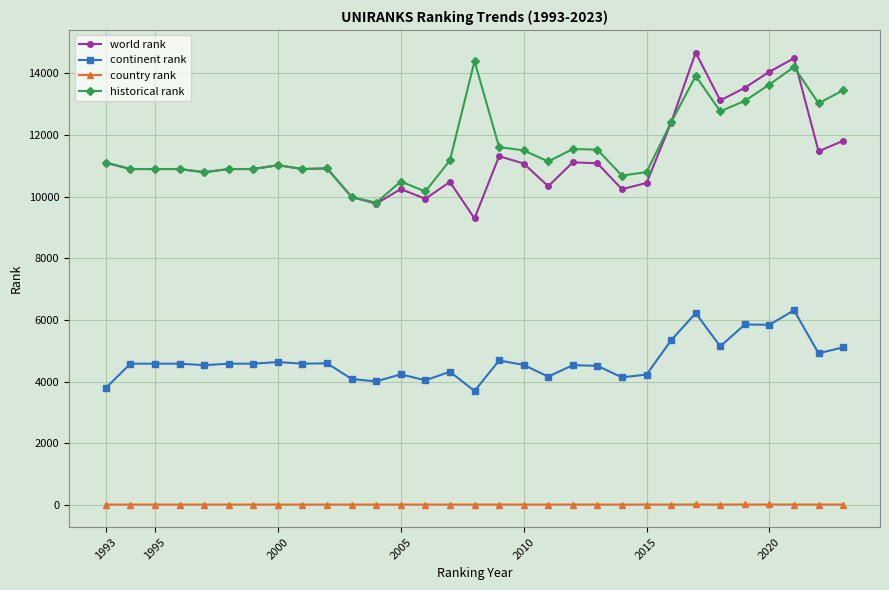

True or false: historical rank has more than 0 interior local peaks.

True